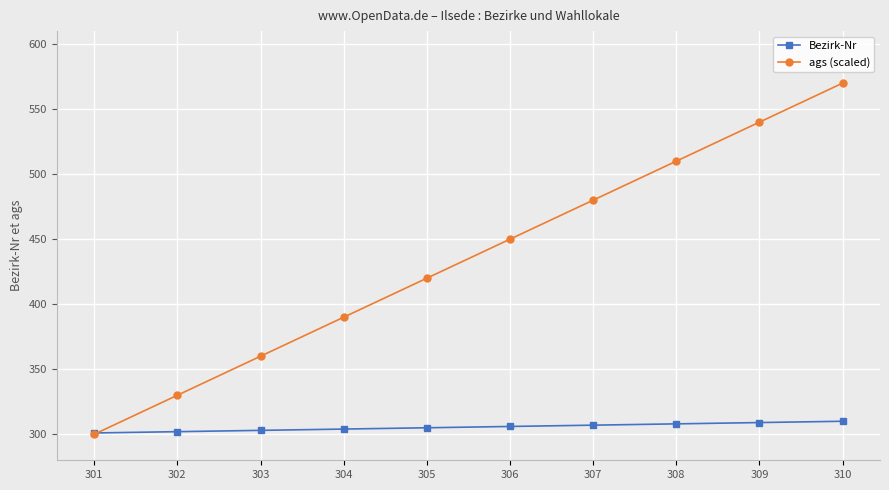

What is the spread (max minus min) of values at 303?

57